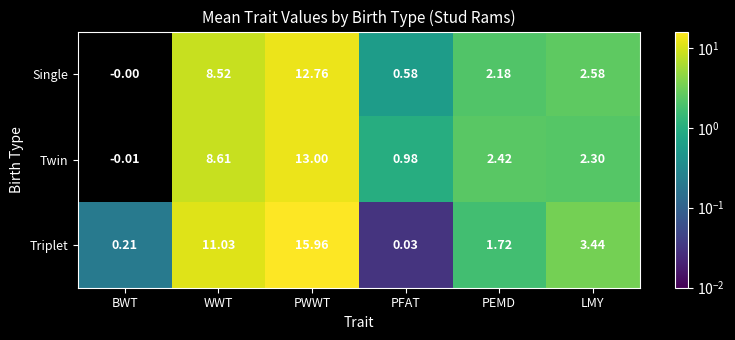

Where is Single nearest to the value 6?

WWT